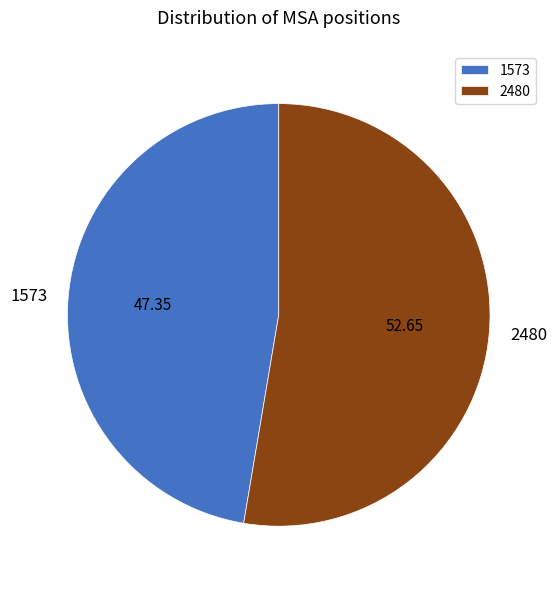

The 1573 slice represents 47% of the pie. True or false?

True